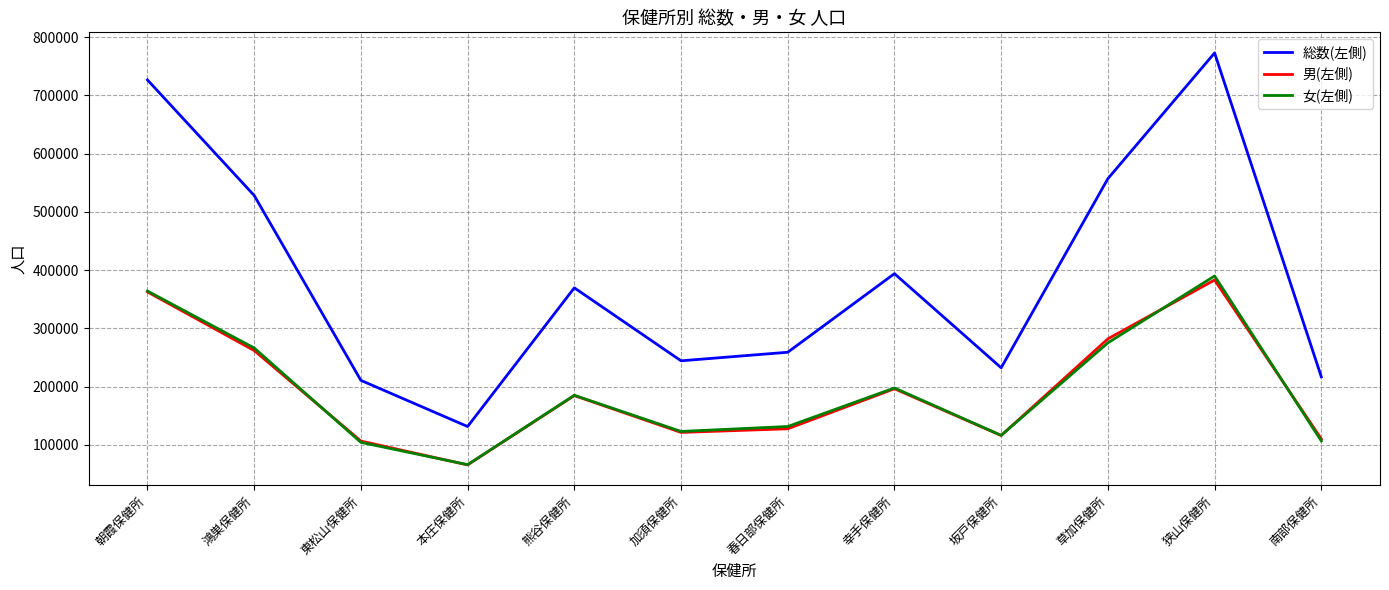

True or false: 総数(左側) and 男(左側) intersect in this chart.

False